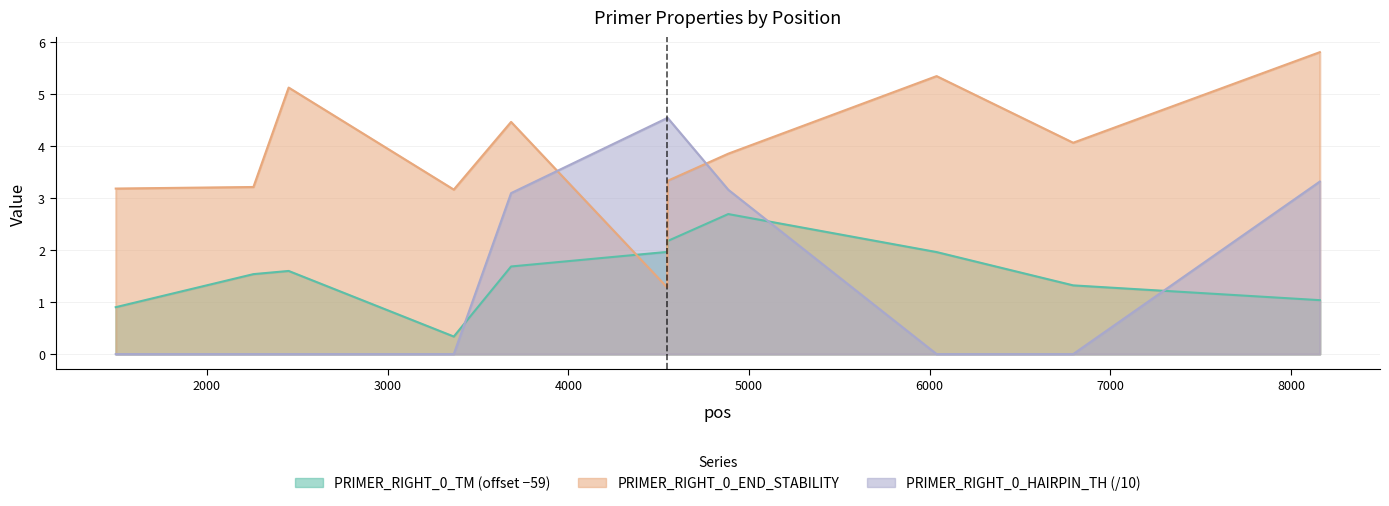

What is the sum of all PRIMER_RIGHT_0_END_STABILITY values?

42.8